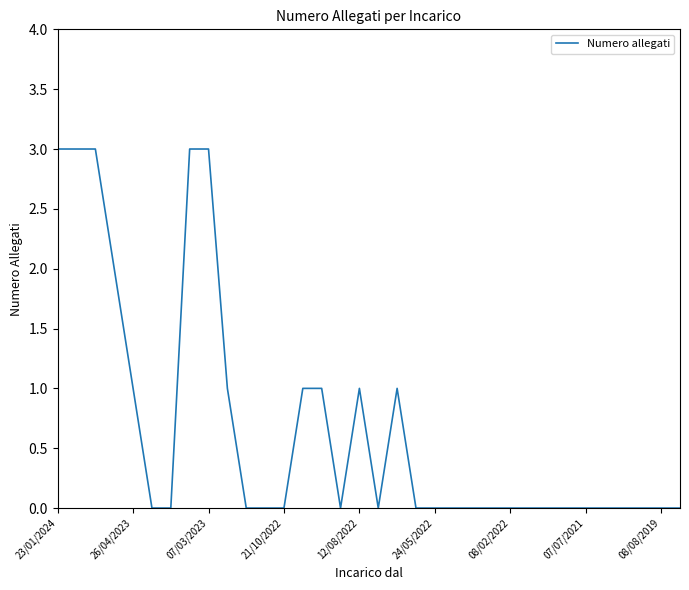

What is the maximum value shown in the chart?

3